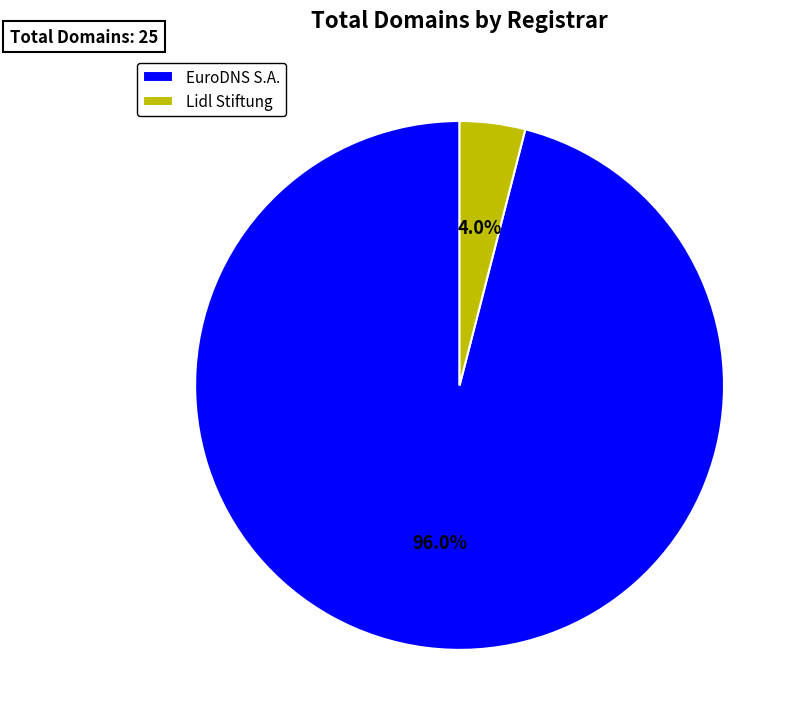

To the nearest percent, what is the difference between the largest and smallest slice percentages?

92%